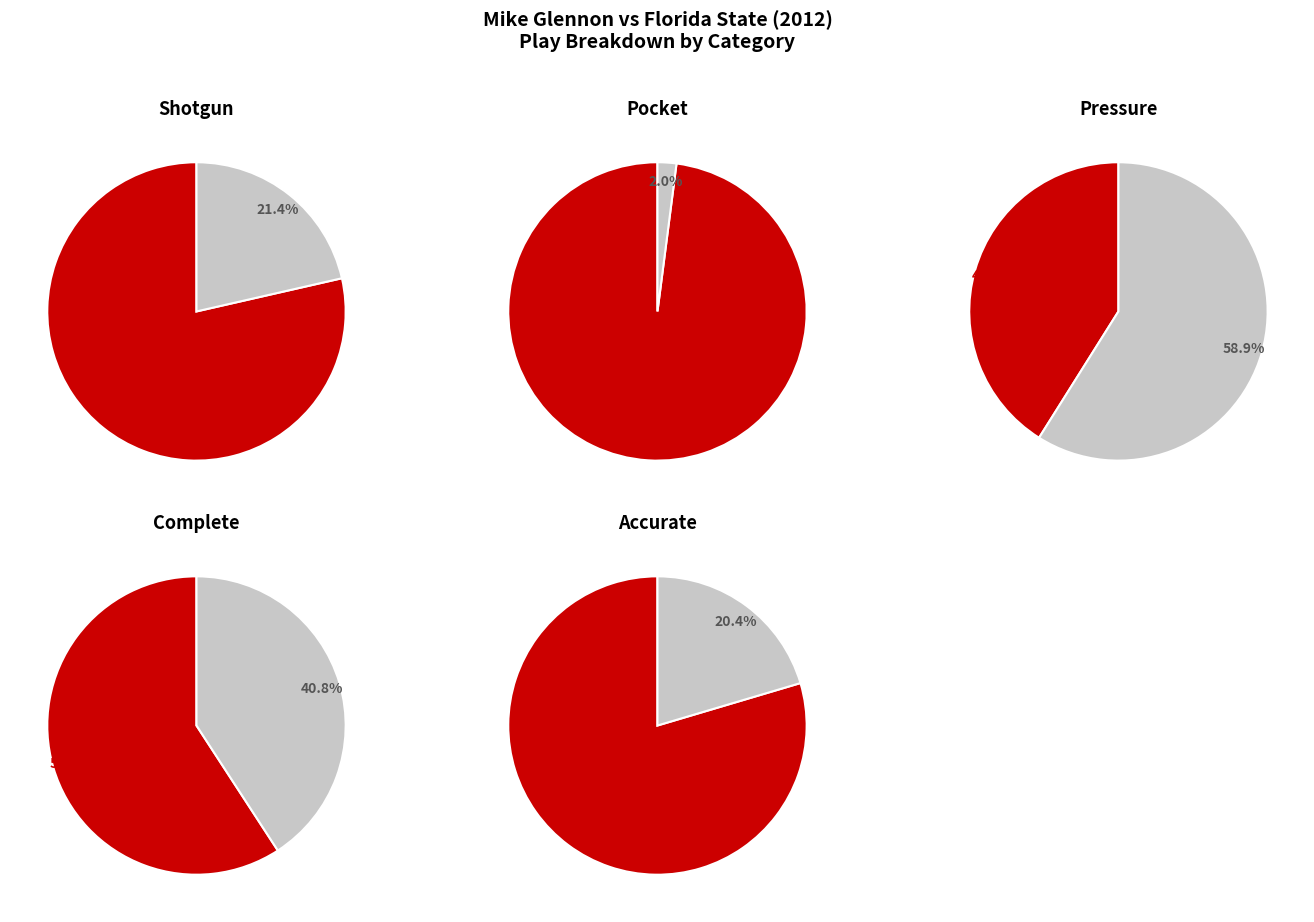

Which series changed the most between Yes and No?

Pocket